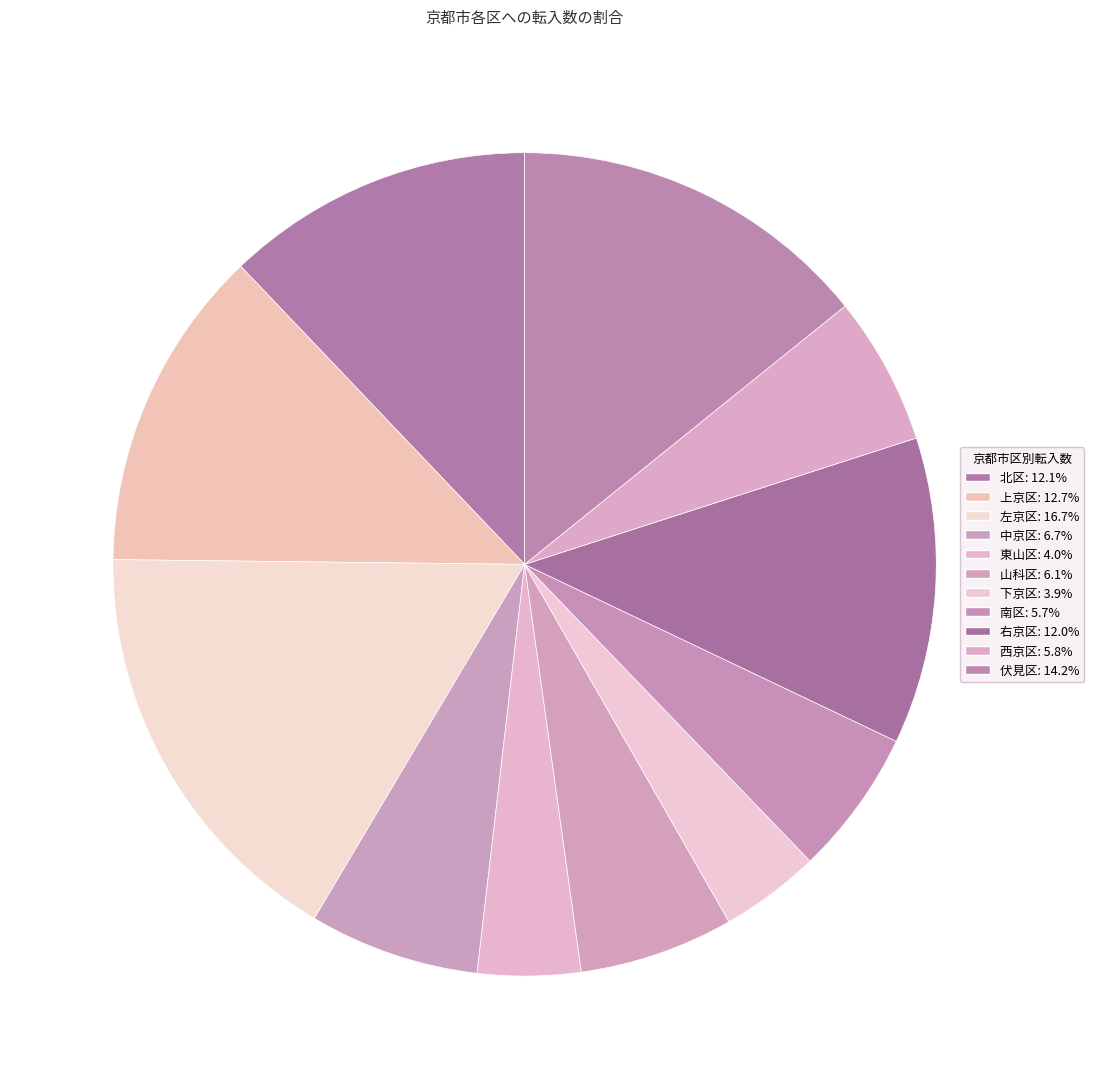

How many segments does this pie chart have?

11